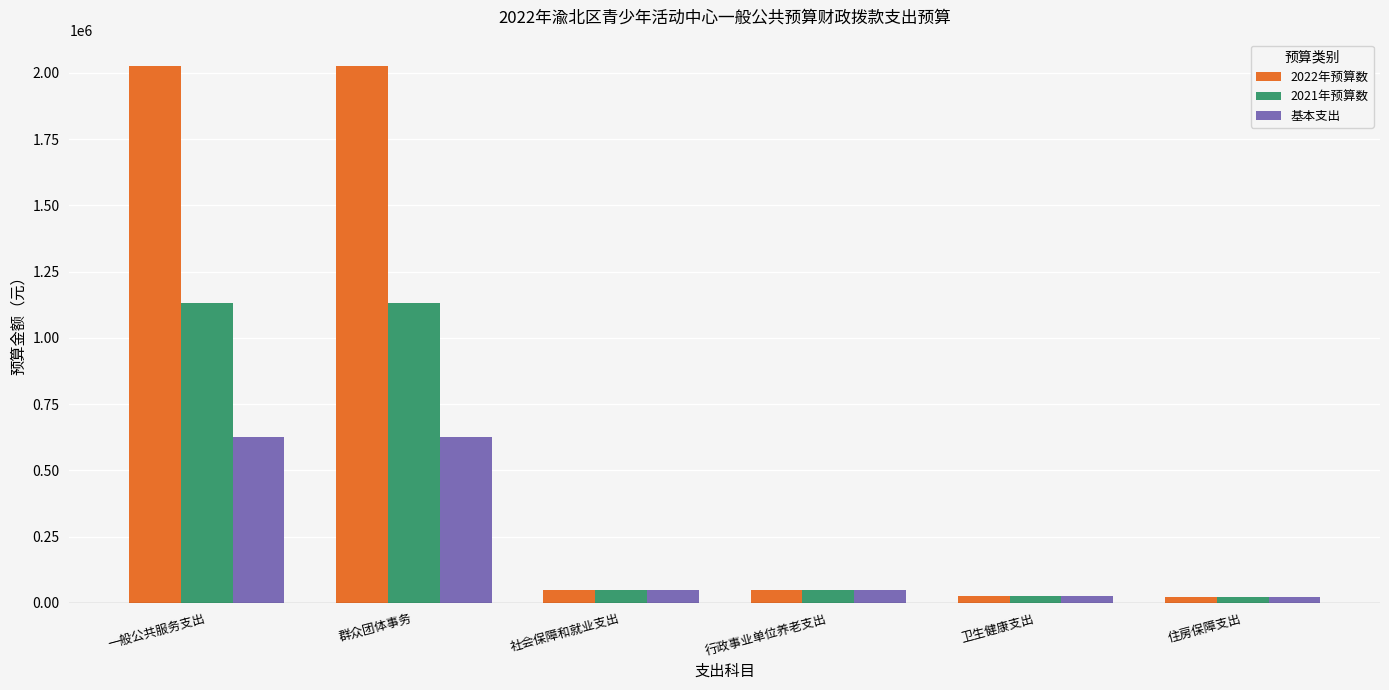

How many series are shown in this chart?

3